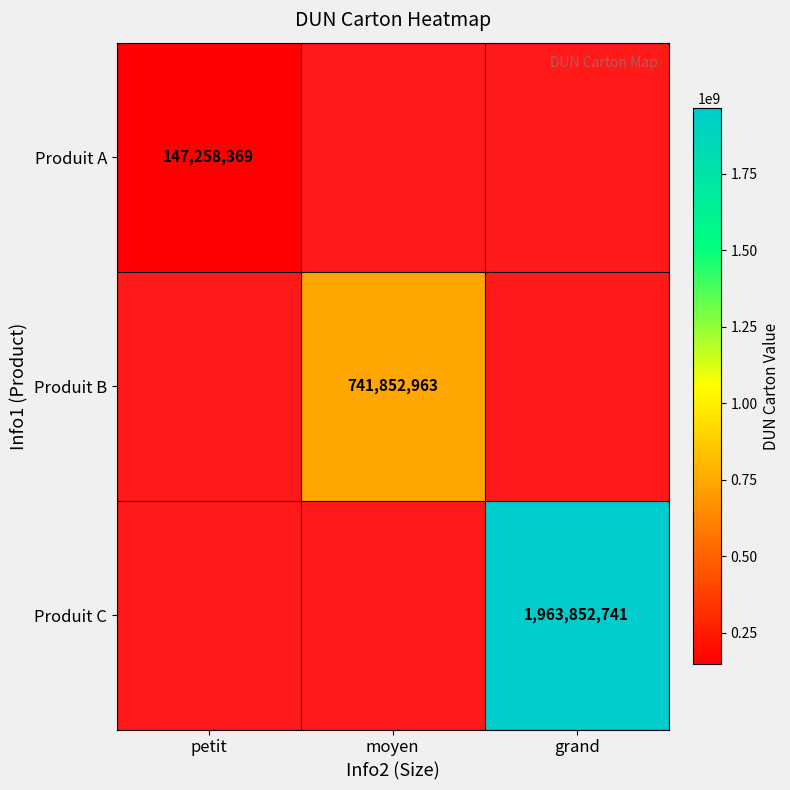

The value of Produit B at moyen is 994950211. True or false?

False